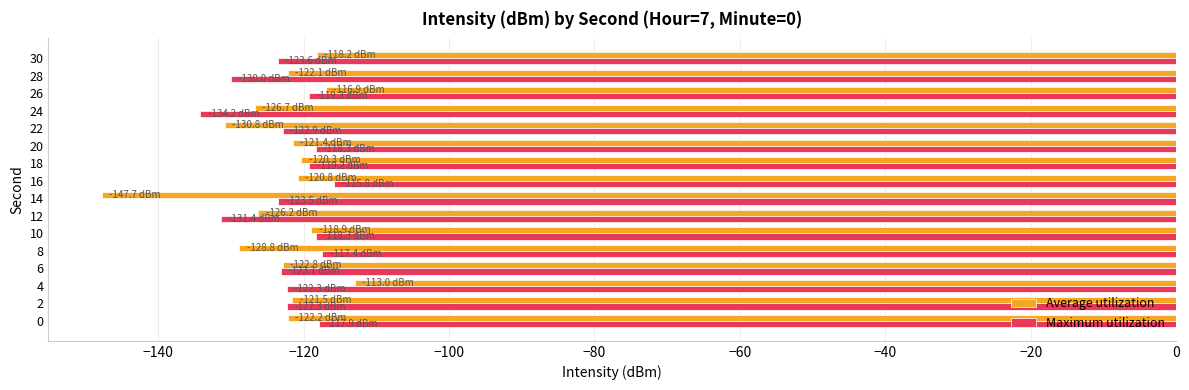

The Average utilization series shows -113.0 at 4. True or false?

True